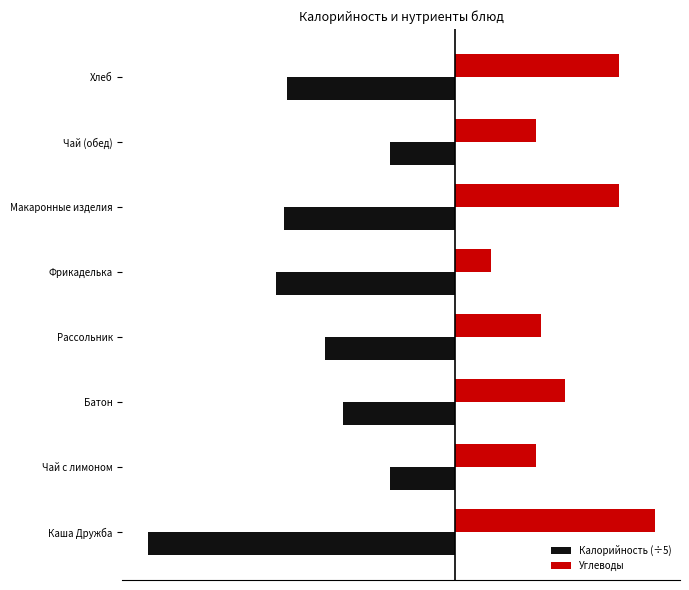

What is the value of the Калорийность (÷5) bar at the 6th from the left?

-32.1